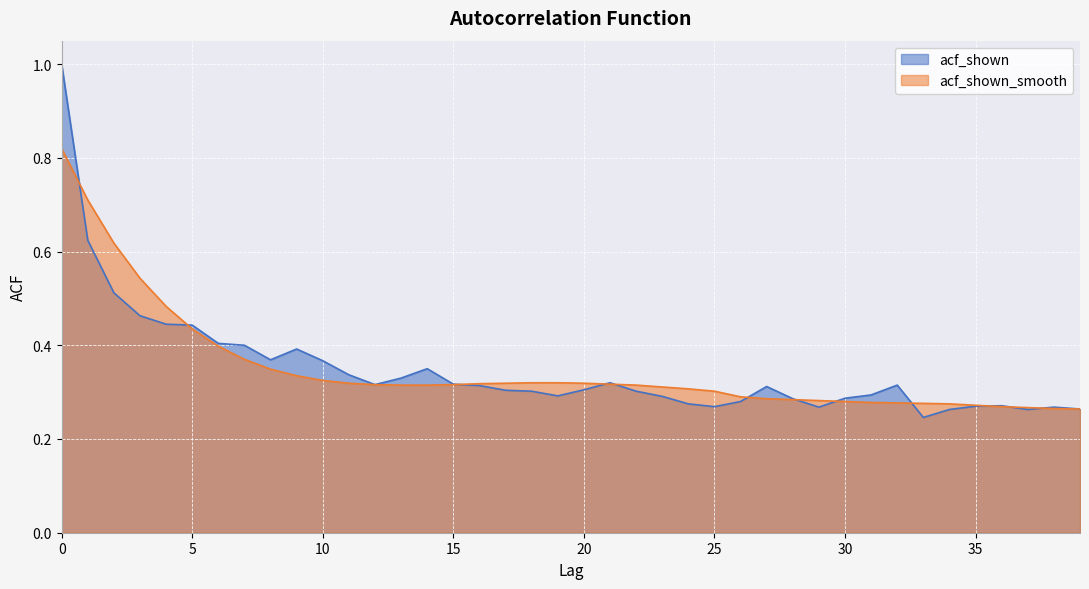

True or false: acf_shown_smooth has more than 1 interior local peaks.

False